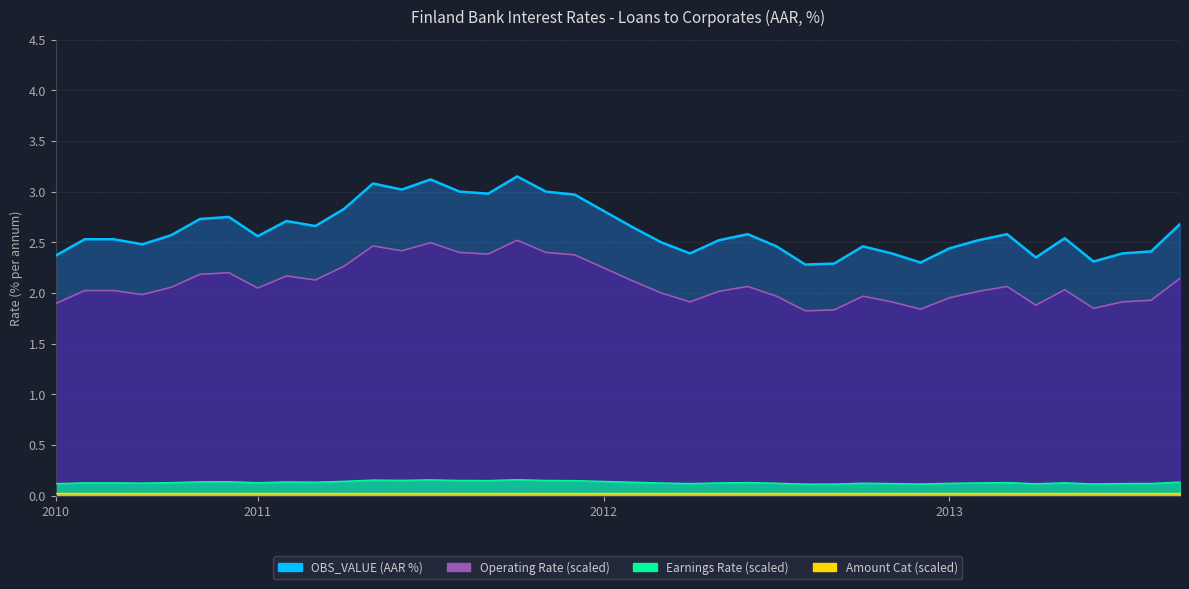

What is the sum of all values?

104.9